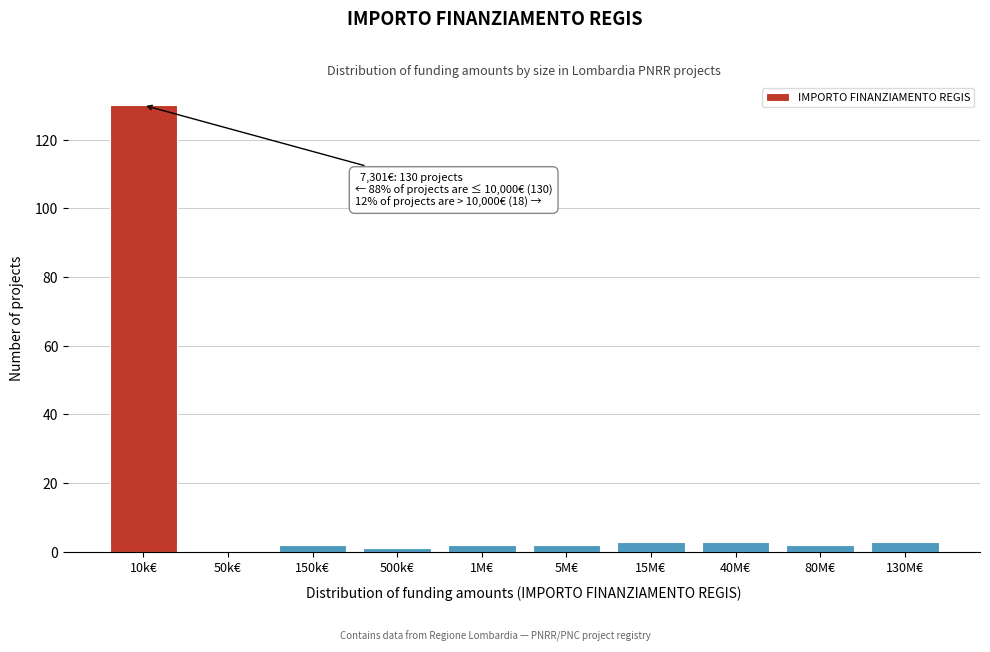

Reading left to right, list all the values displayed in this chart.

10k€=130	50k€=0	150k€=2	500k€=1	1M€=2	5M€=2	15M€=3	40M€=3	80M€=2	130M€=3